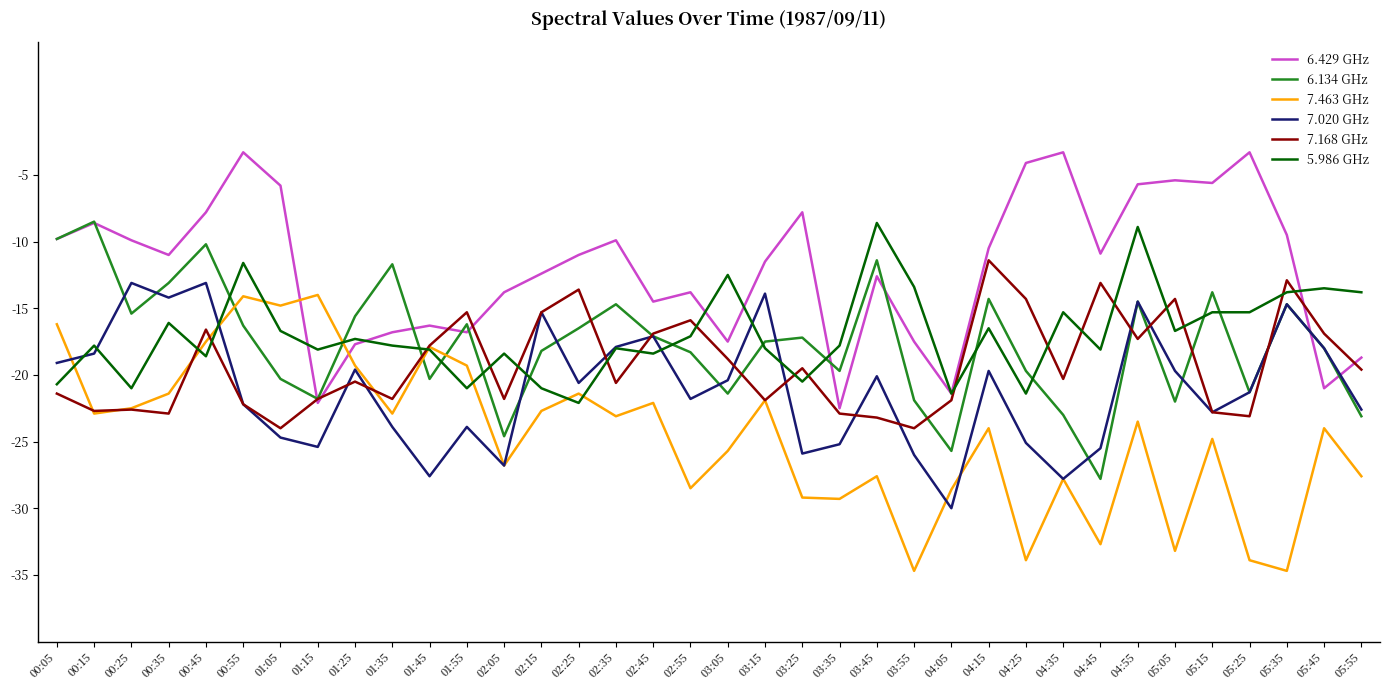

What is the maximum value shown in the chart?

-3.3